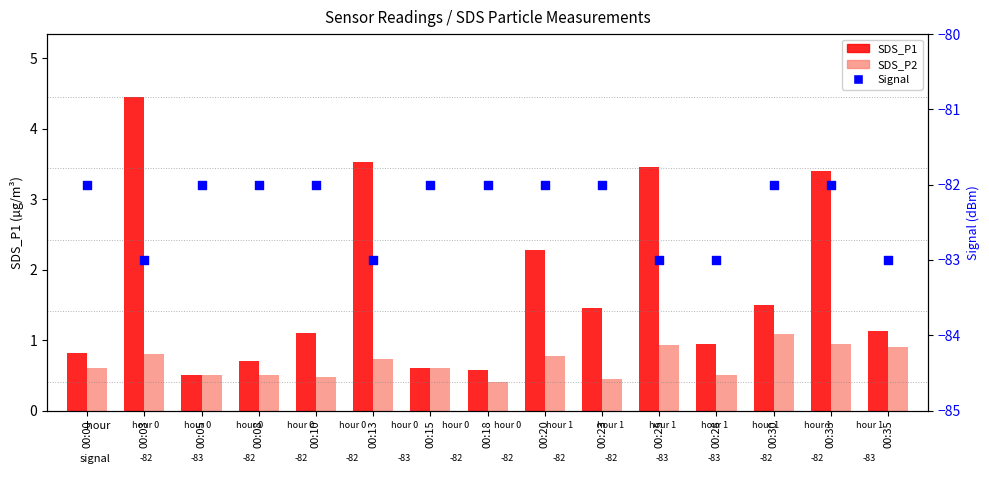

At which category is the sum across all series the highest?

00:33